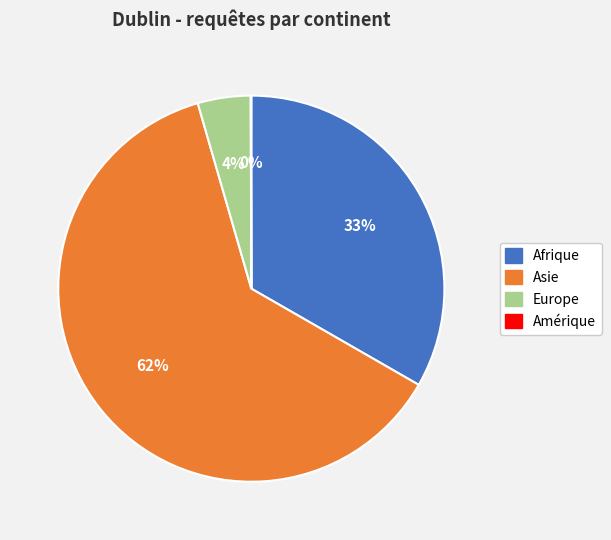

Which category has the biggest portion of the pie?

Asie